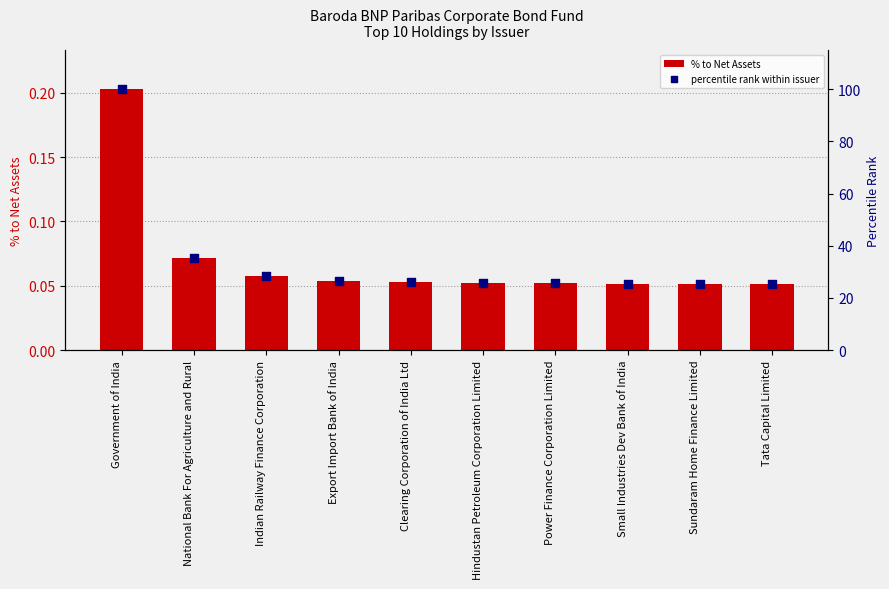

Which series has the largest total across all categories?

percentile rank within issuer